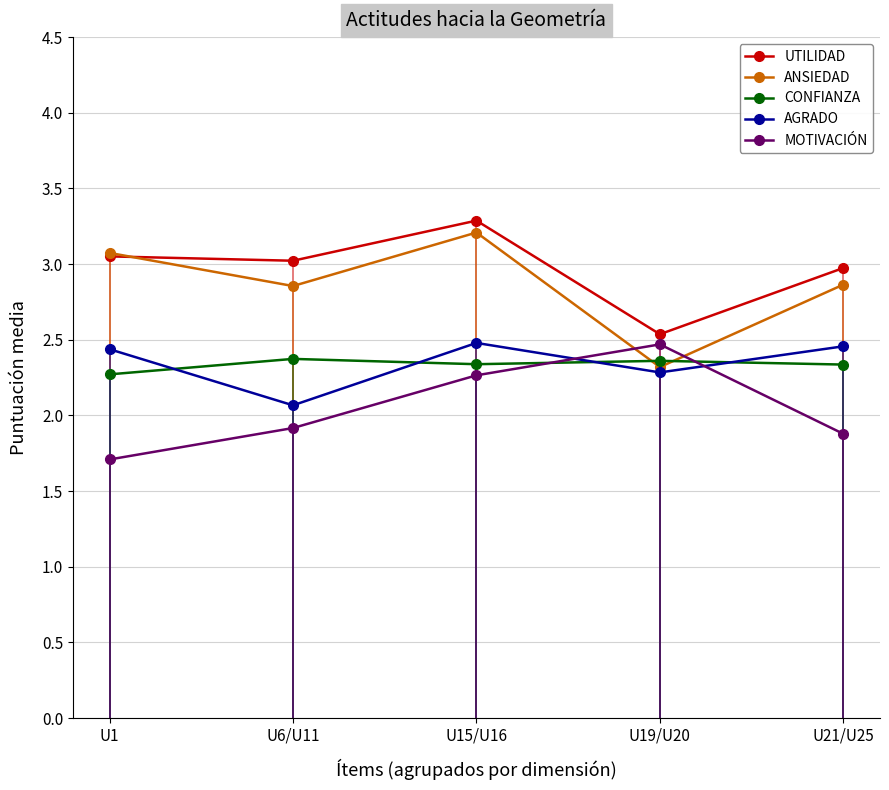

Where do MOTIVACIÓN and AGRADO first cross each other?

U15/U16 and U19/U20